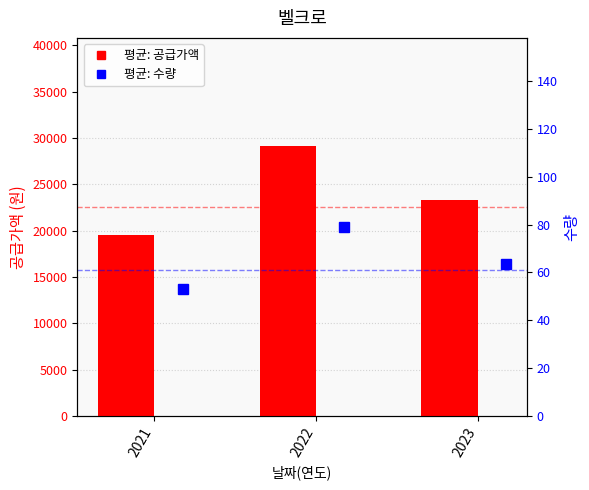

What is the average value of the 평균: 수량 series?

65.1